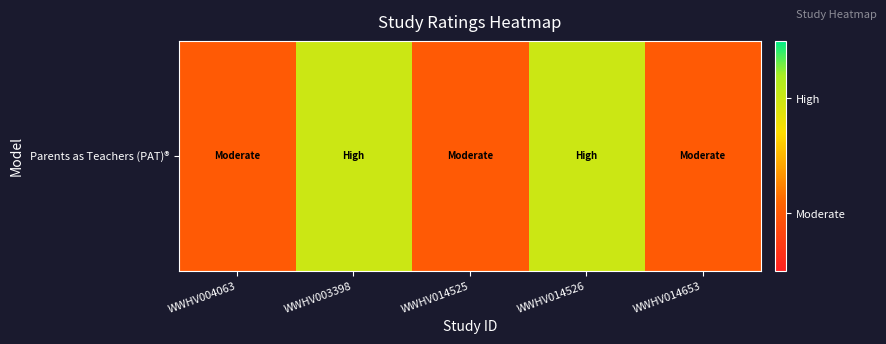

List the labels in order of value, smallest first.

WWHV004063, WWHV014525, WWHV014653, WWHV003398, WWHV014526